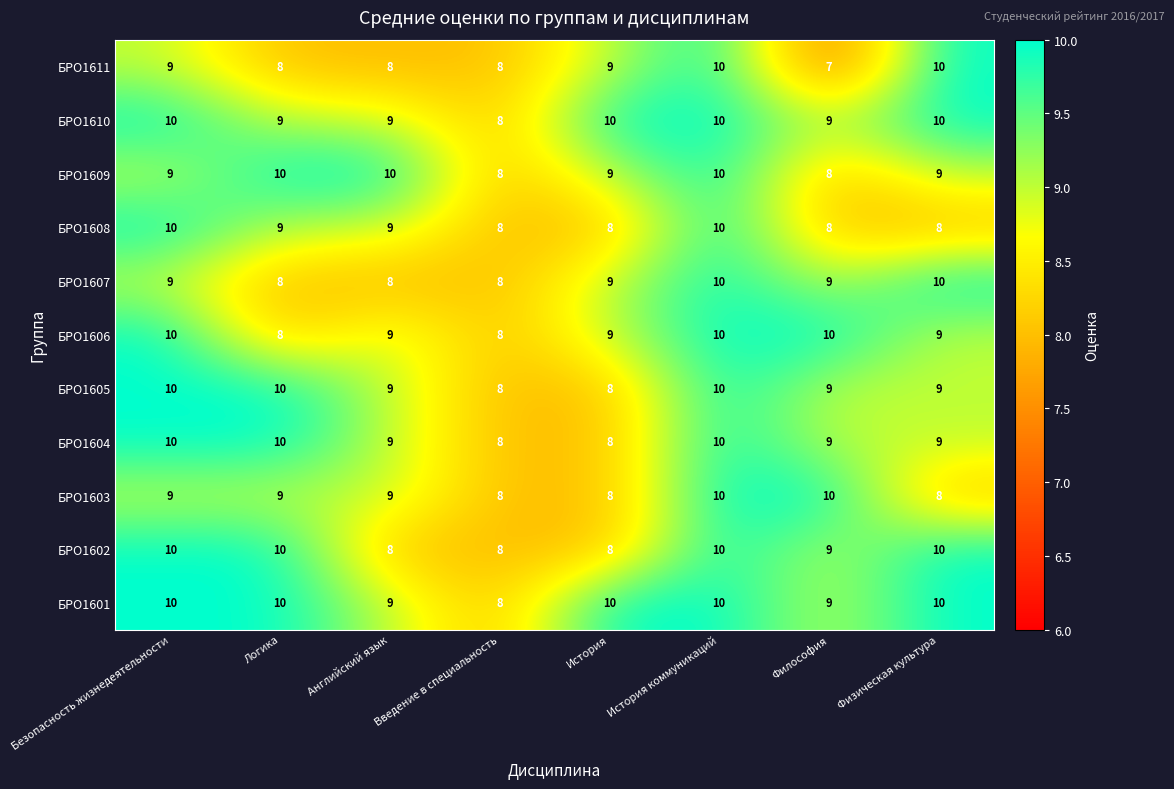

How many series are shown in this chart?

11